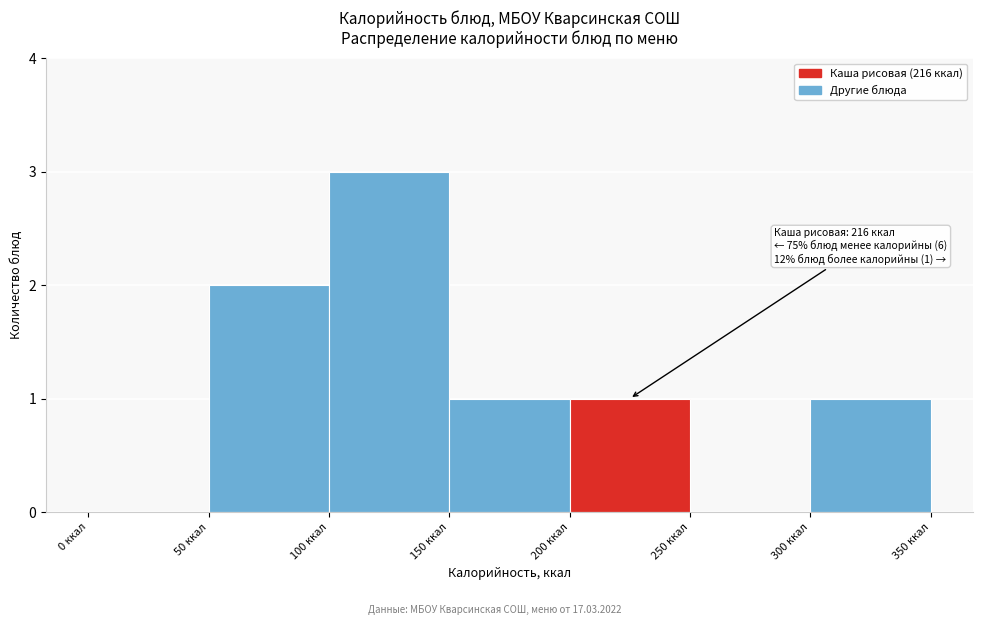

Over which range of the x-axis is the bar tallest?

100 to 150